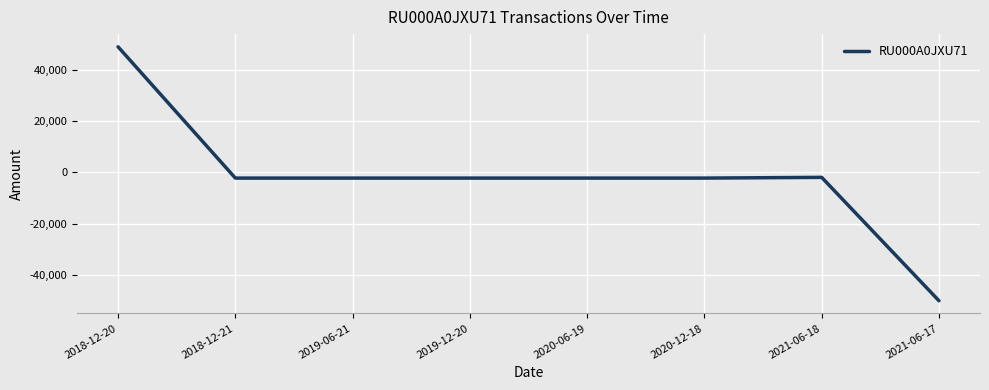

What is the difference between the second highest and minimum values?

48102.5